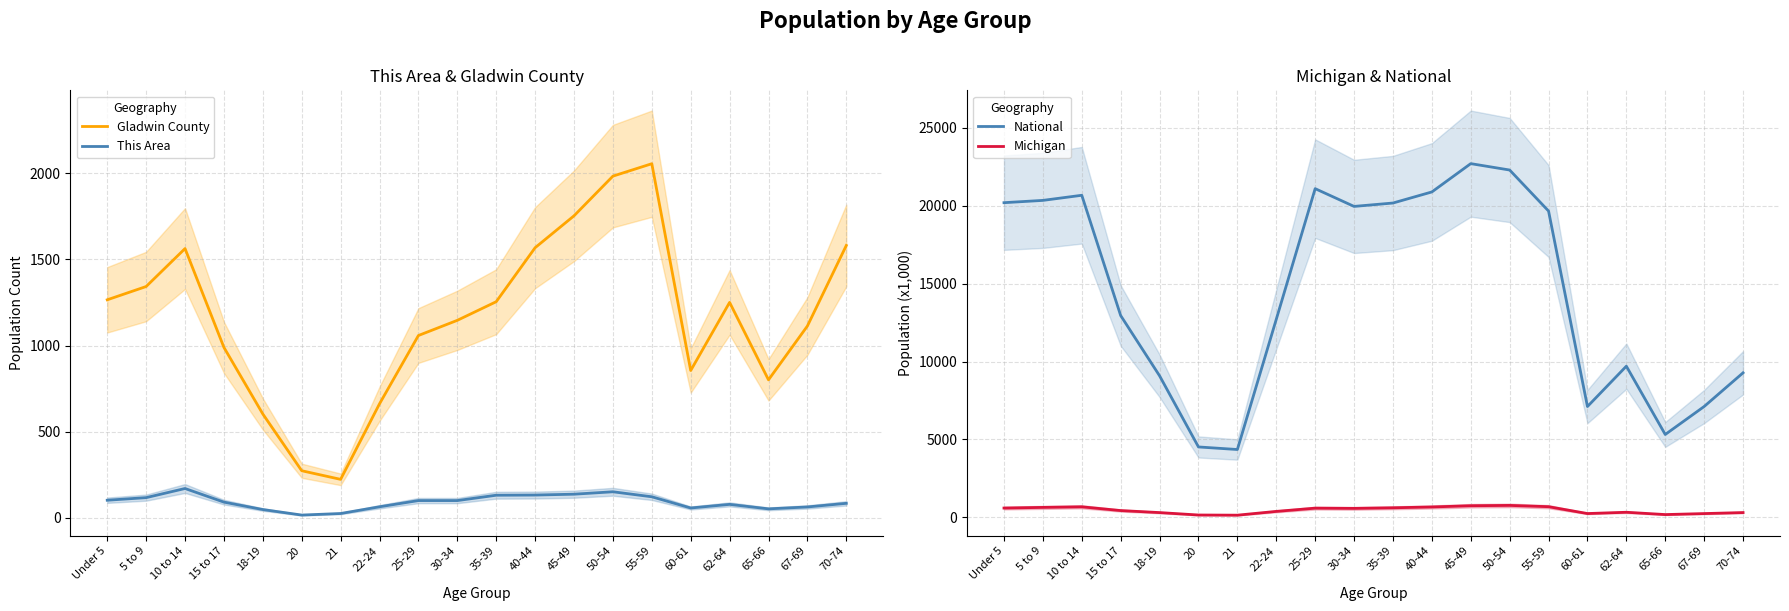

Which series has the widest spread of values?

National